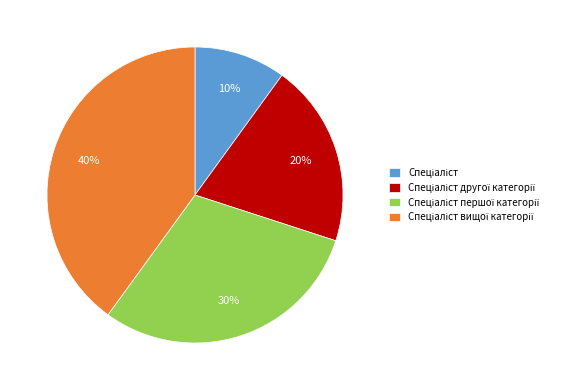

How many slices are in this pie chart?

4